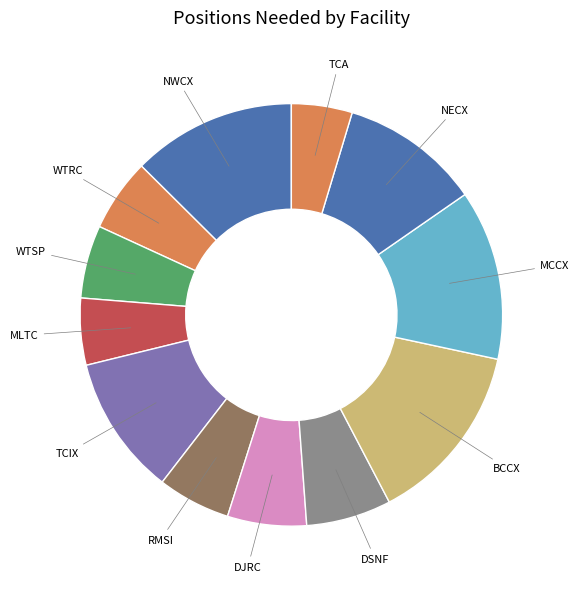

Does NWCX account for over 50% of the chart?

No